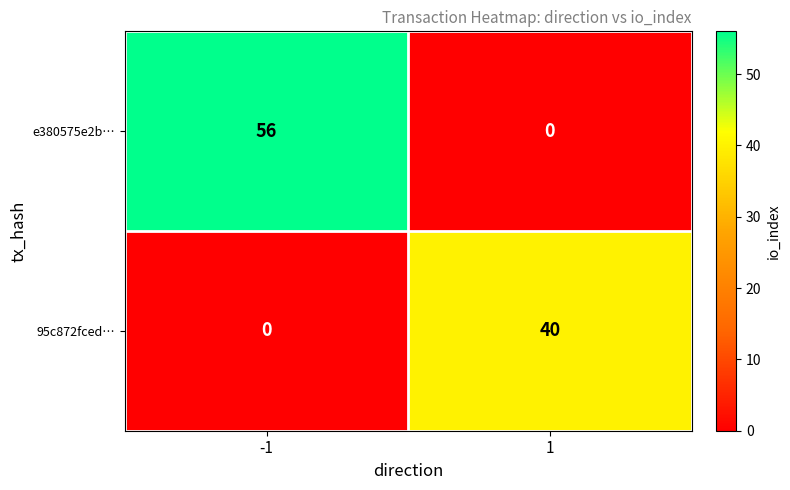

How many series are shown in this chart?

2